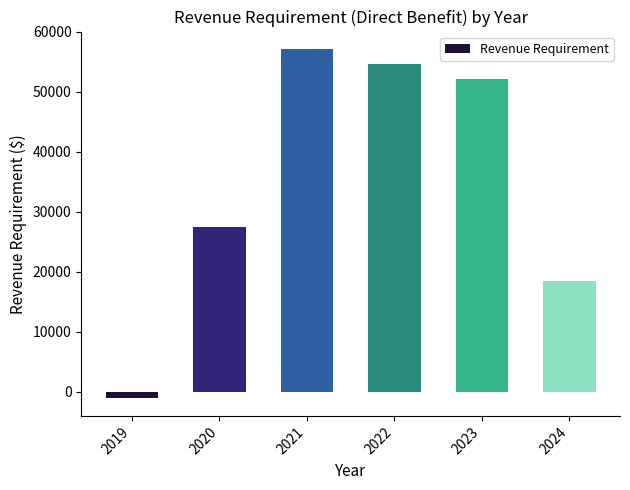

What is the change in value from 2019 to 2020?

+28632.6